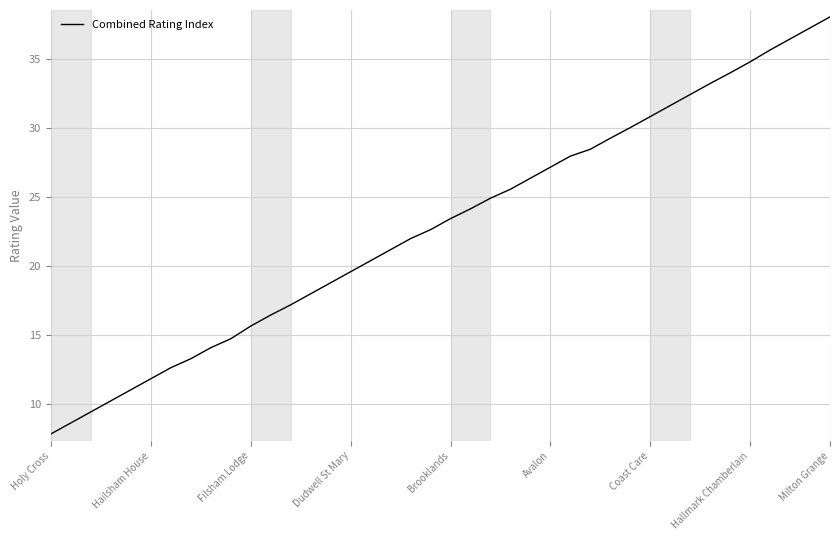

What is the difference between the second highest and minimum values?

29.4